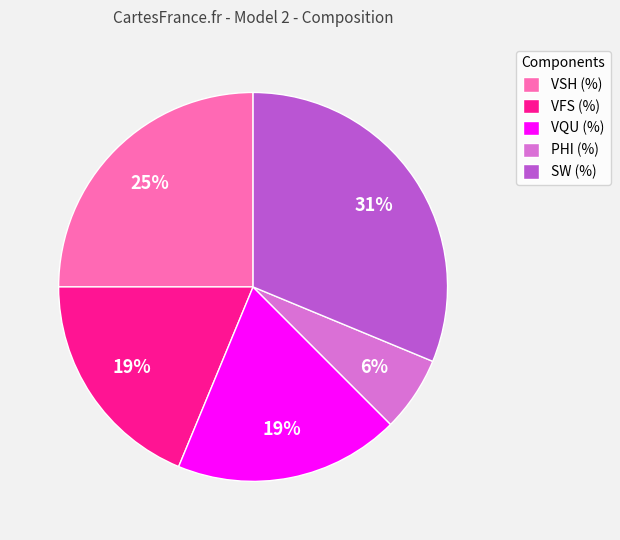

Is SW (%) the majority of the pie?

No